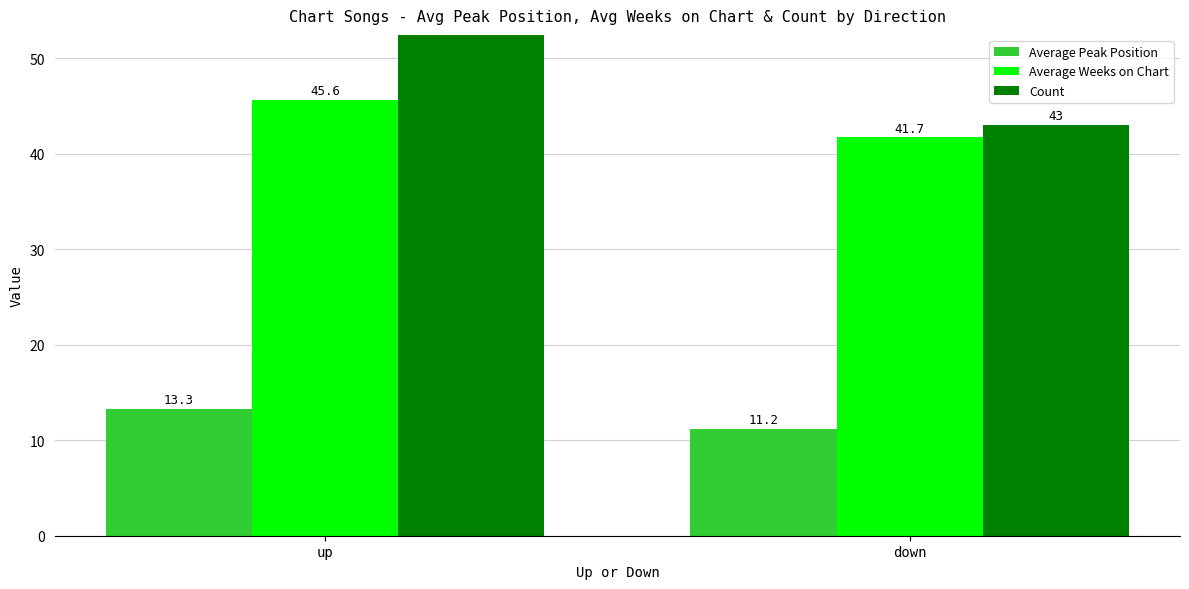

What is the total value across all series at down?

95.9